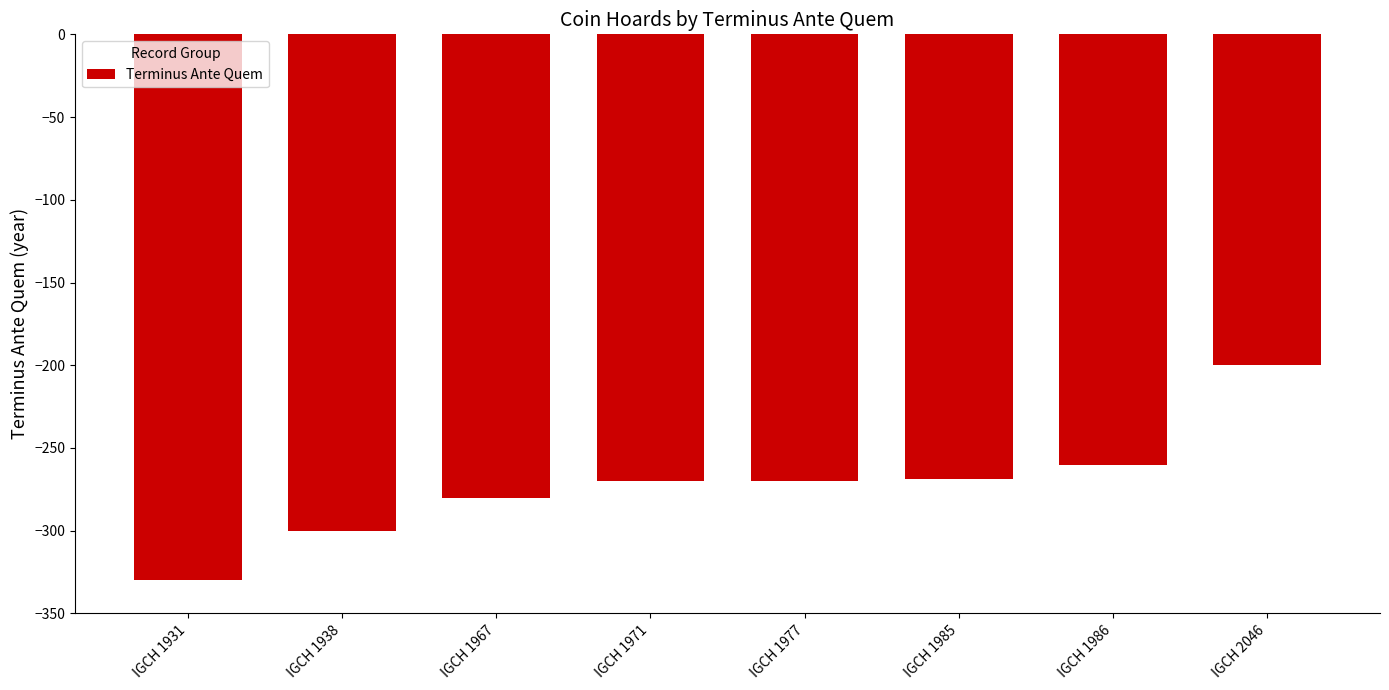

What is the difference between the values at IGCH 1985 and IGCH 1938?

31